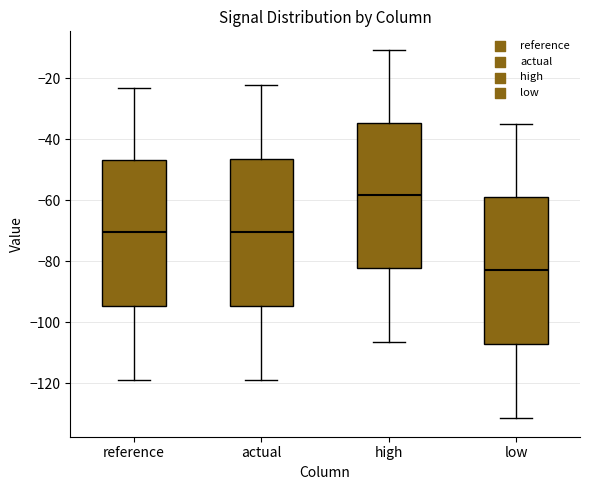

Where does the upper whisker of the box for high end on the y-axis? The values are not printed on the chart, so give them approximately, as read against the axis.

-10